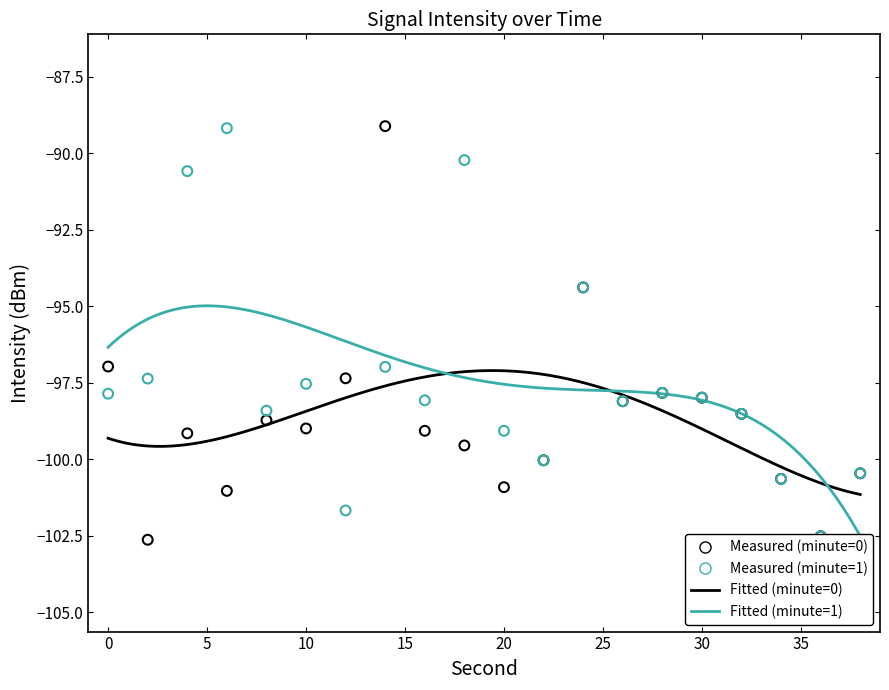

Which series contains the highest Y value?

intensity(dBm) minute=0